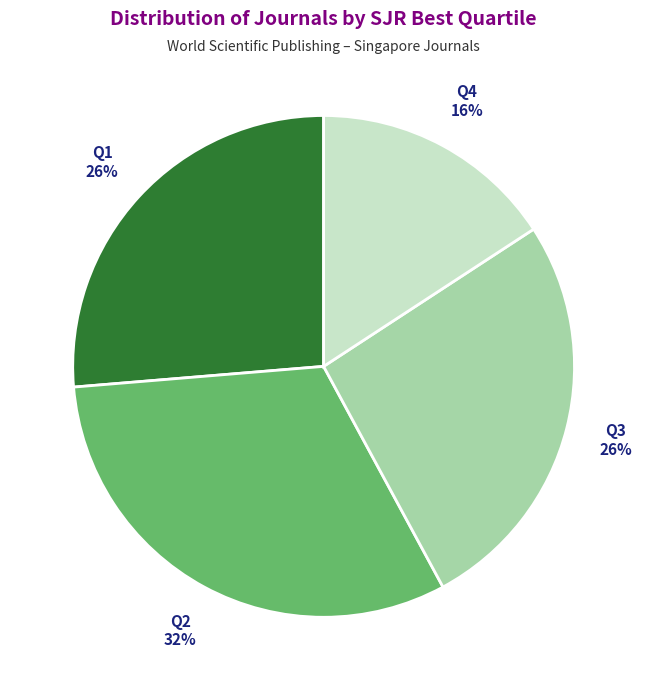

What percentage is the Q1 slice, to the nearest percent?

26%